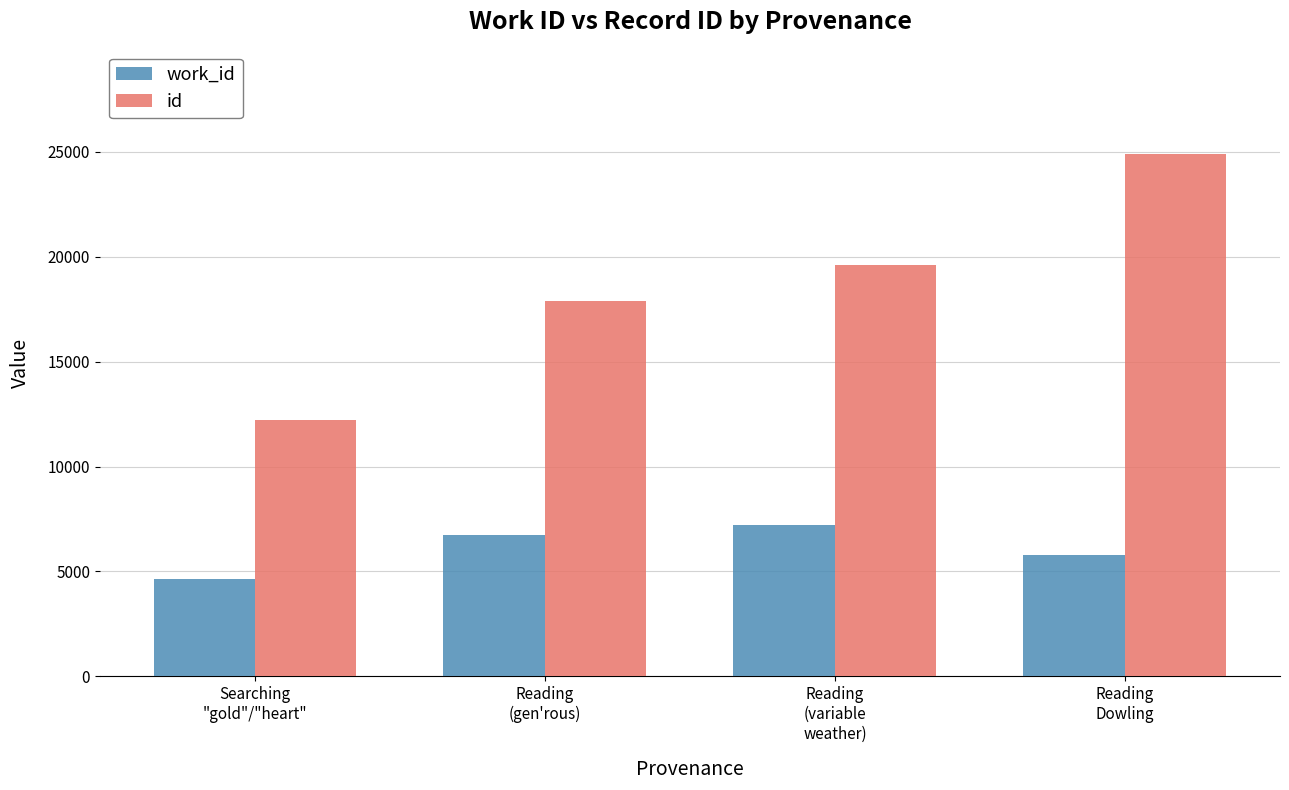

Reading right to left, extract all data points from this chart.

work_id: 5767	7192	6727	4652
id: 24877	19596	17900	12234